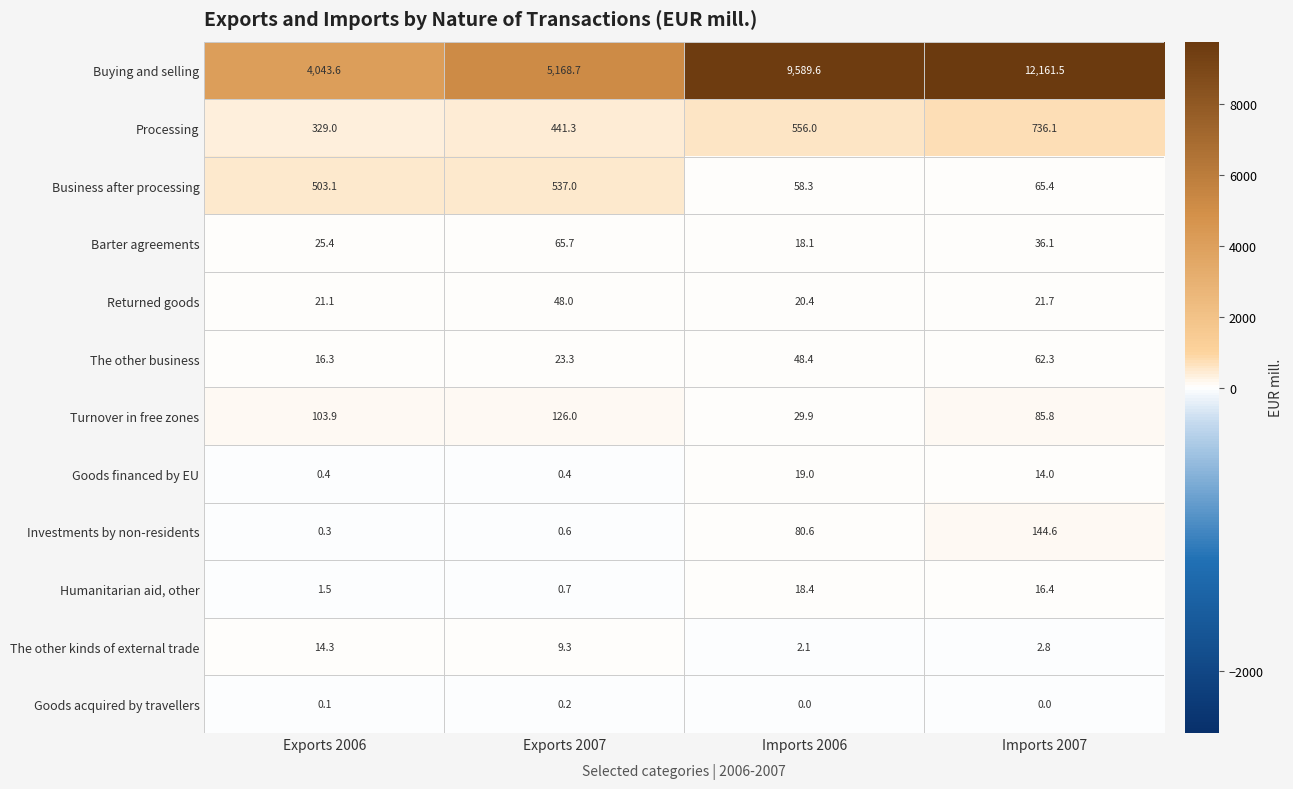

What is the difference between the maximum and minimum values in the Goods financed by EU series?

18.6